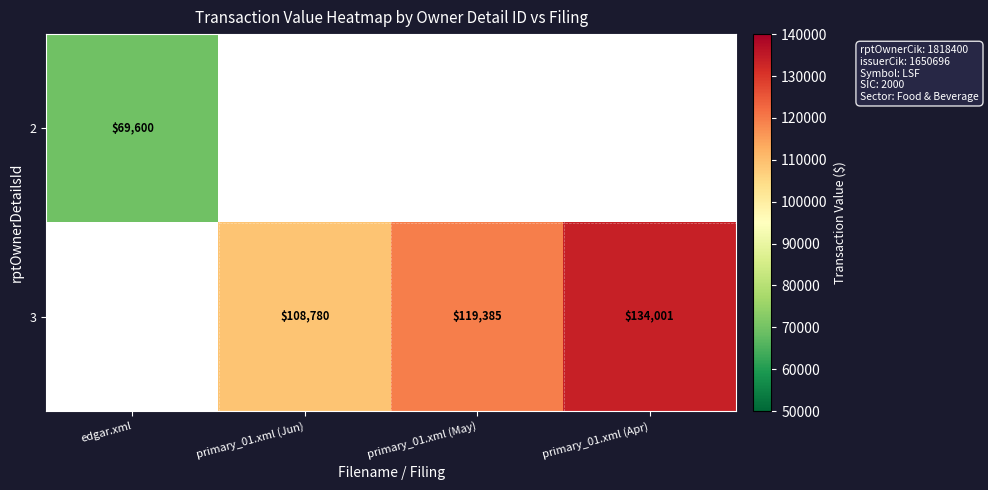

The 3 series shows 134001 at primary_01.xml (Apr). True or false?

True